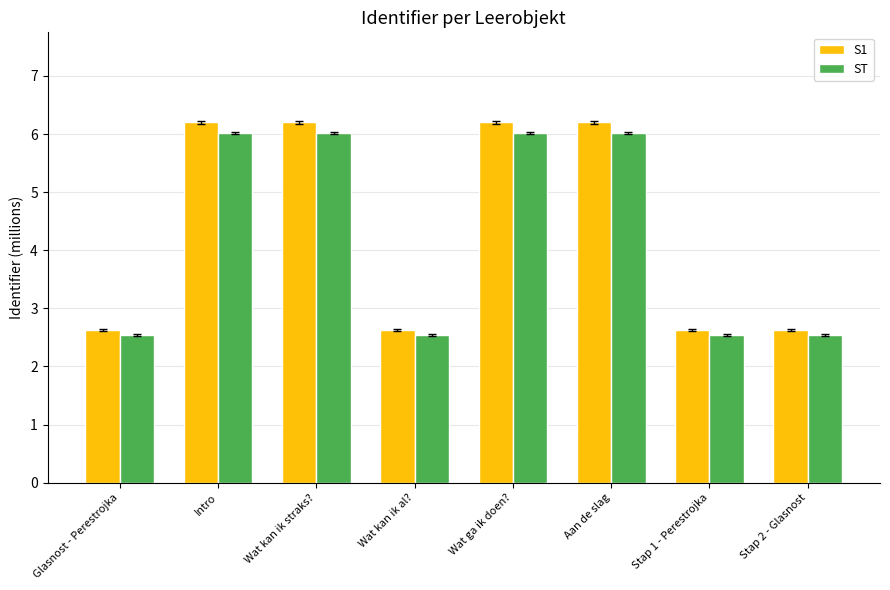

What is the minimum value shown in the chart?

2.5